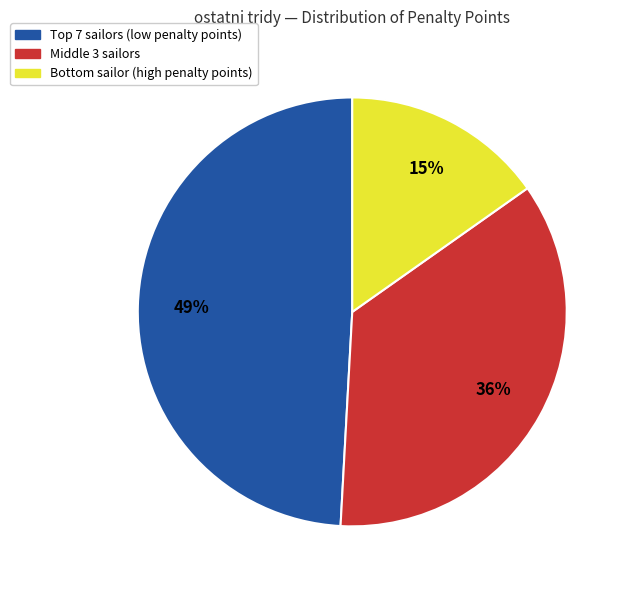

To the nearest percent, what is the average slice percentage?

33%